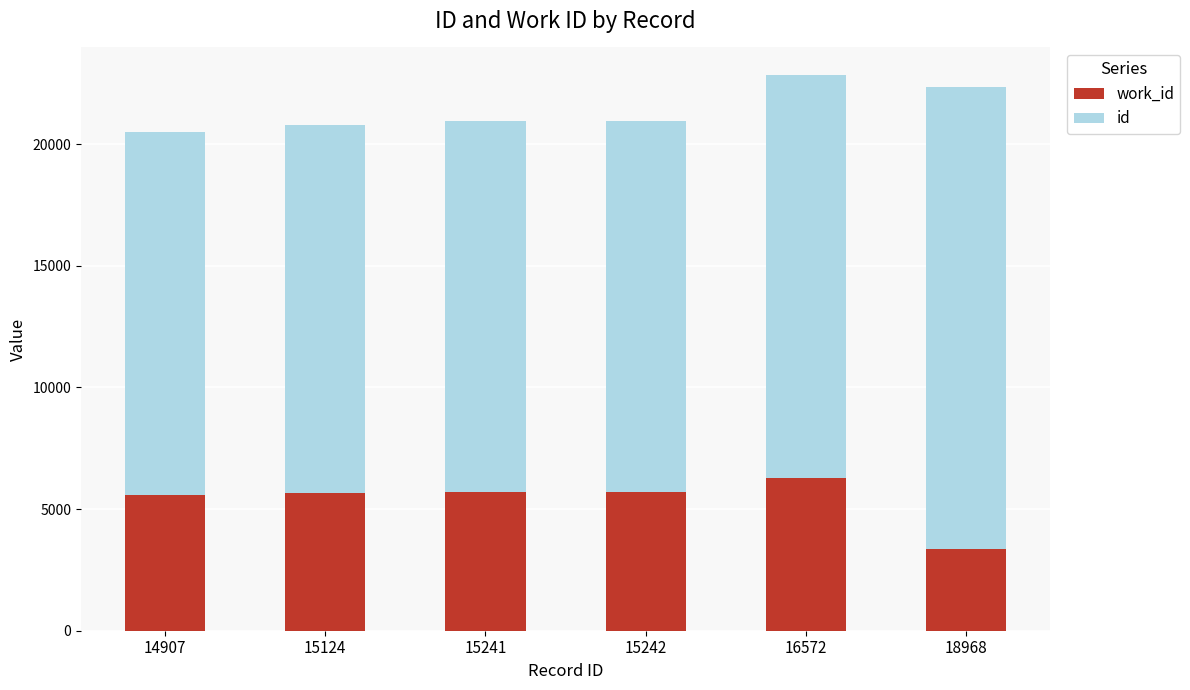

Are the bars grouped side by side (vs. stacked)?

No